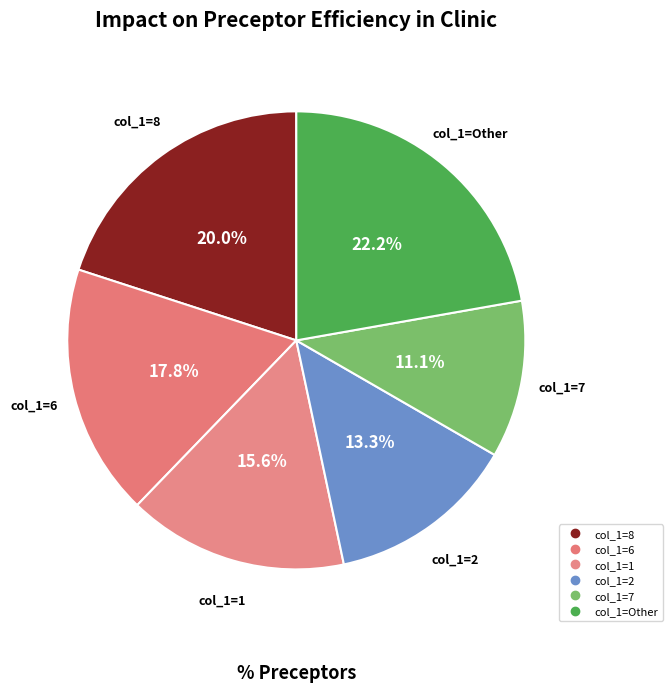

How many segments does this pie chart have?

6